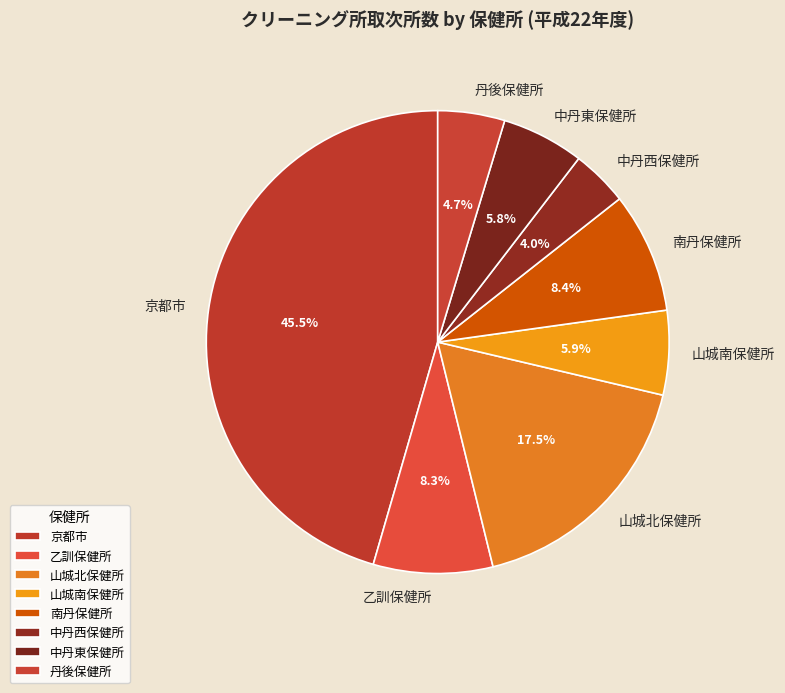

Which has a higher value, 山城南保健所 or 京都市?

京都市